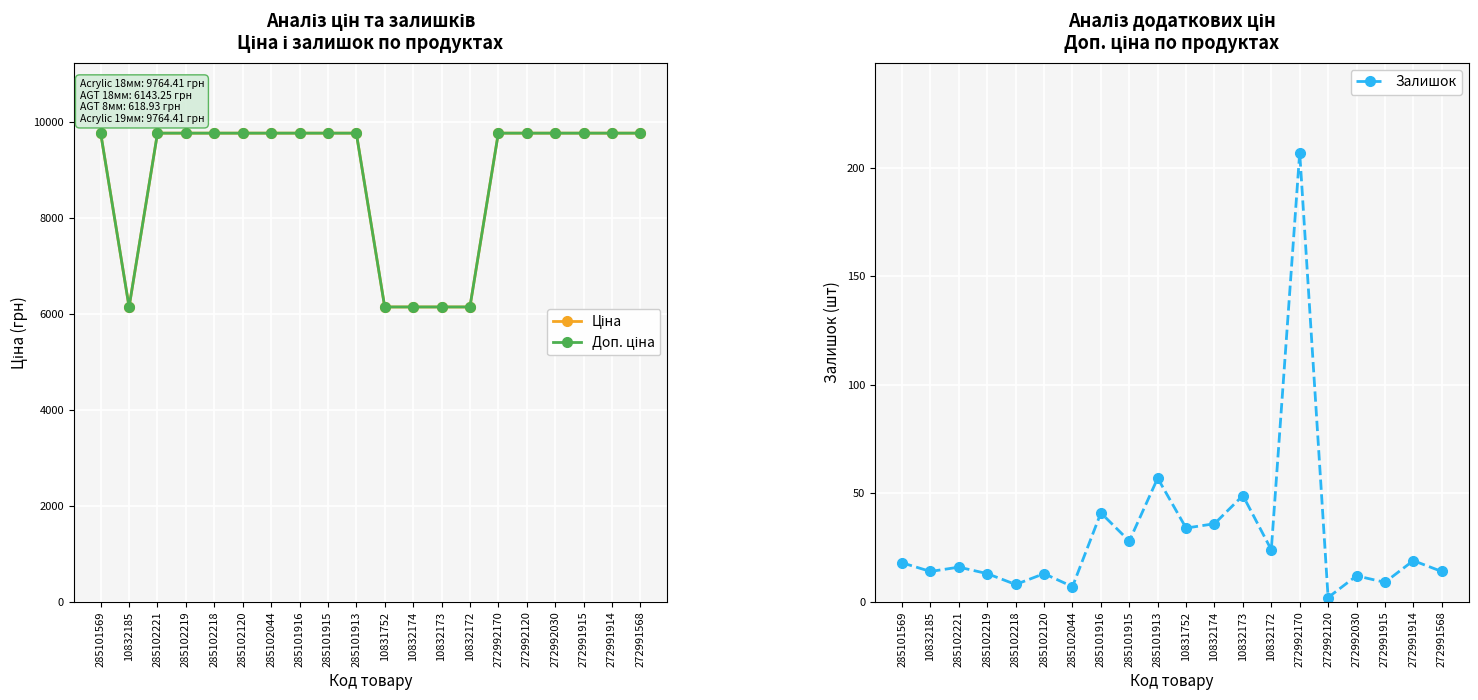

What is the spread (max minus min) of values at 285101915?

9736.4